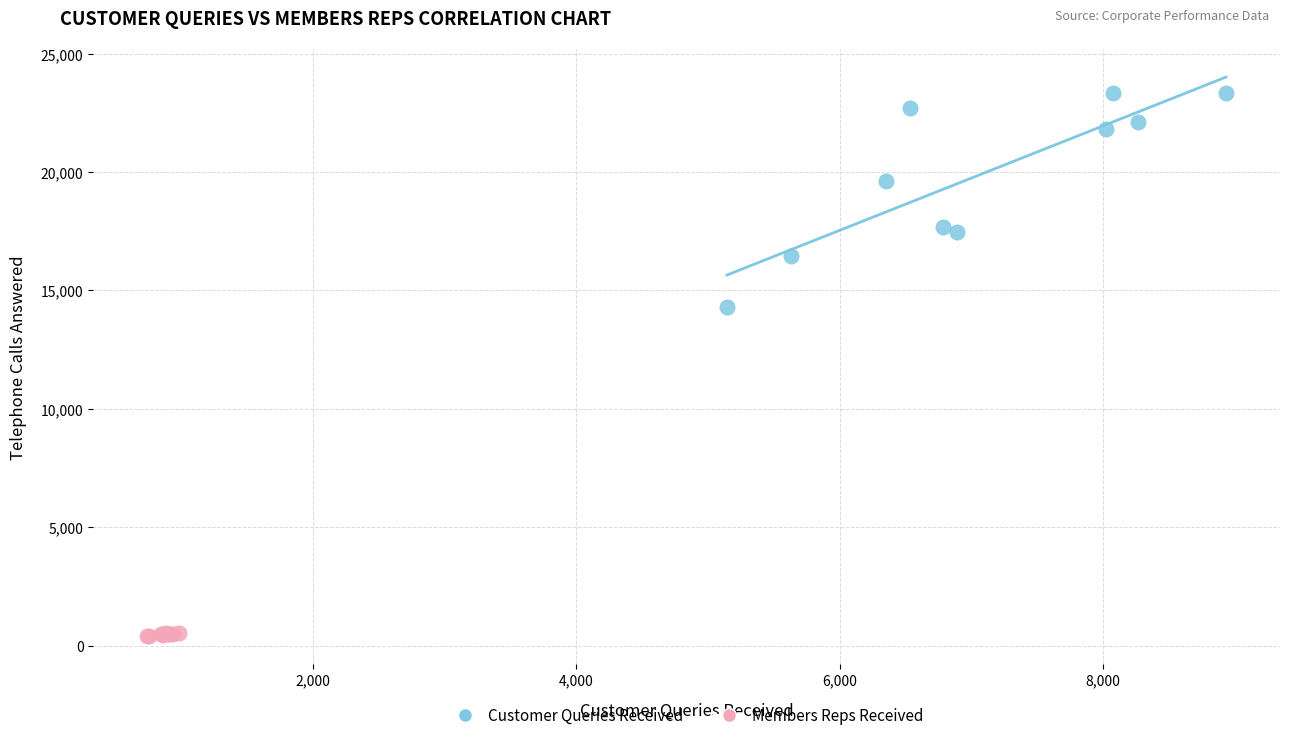

Which series contains the lowest Y value?

Members Reps Received